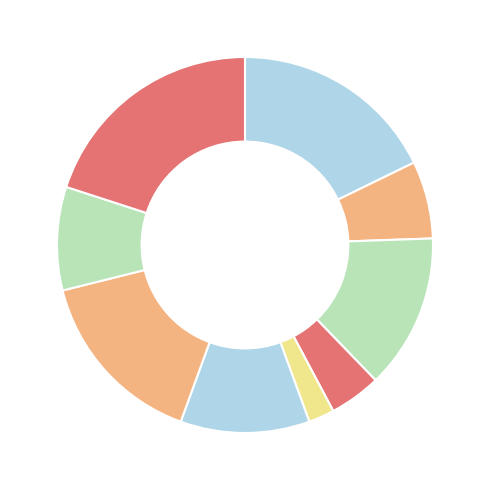

What is the largest slice in the pie chart?

5